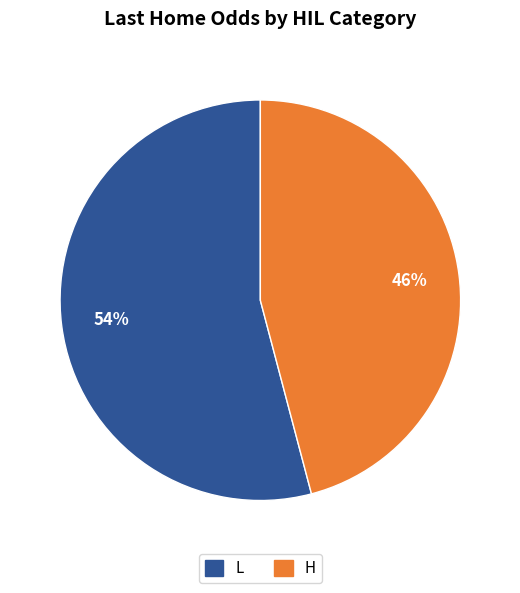

To the nearest percent, what is the average slice percentage?

50%